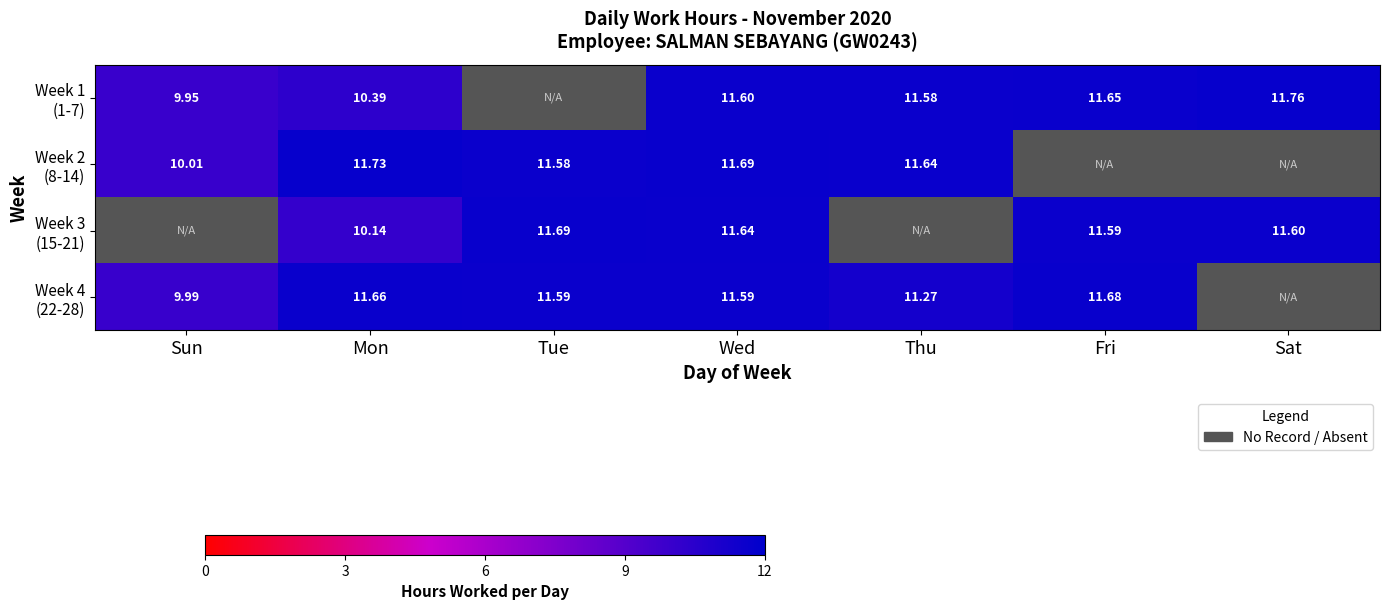

Which series changed the most between Mon and Fri?

Week 3 (15-21)